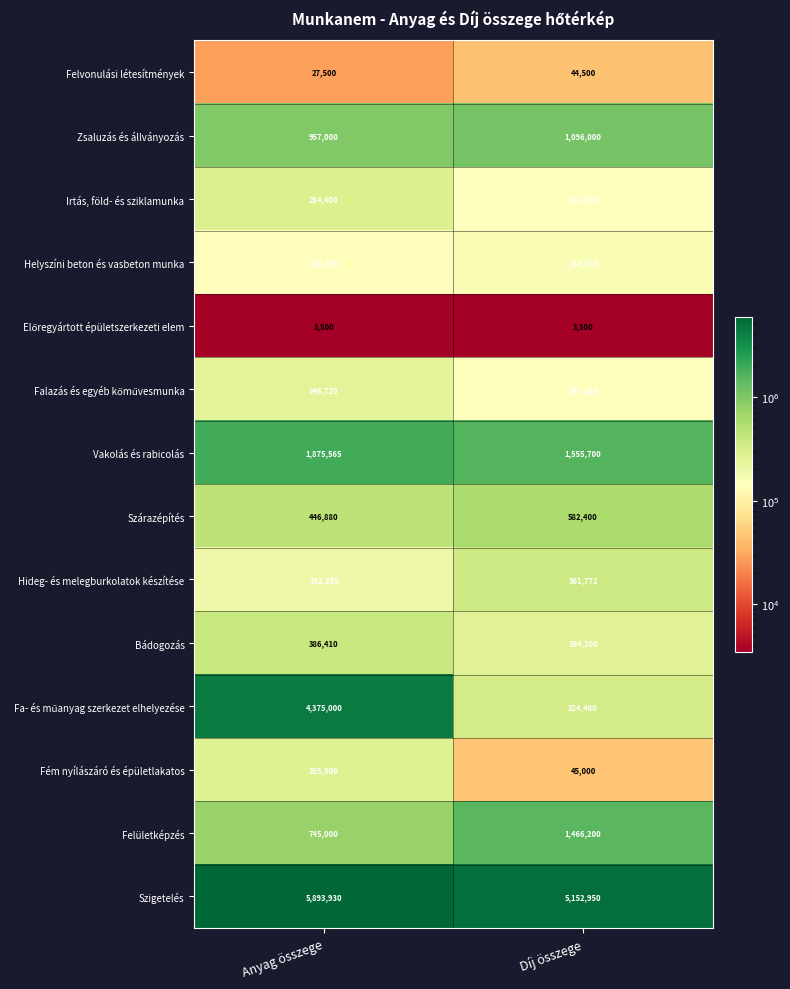

Which category has the highest value across all series?

Anyag összege